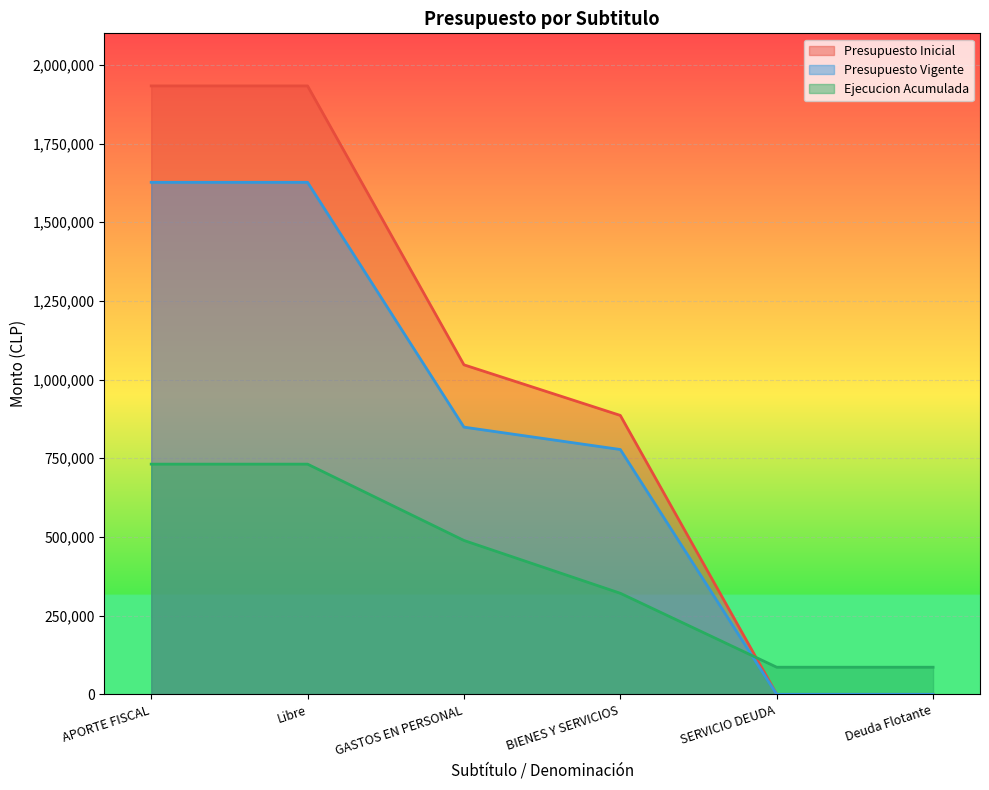

Between which two adjacent categories do Ejecucion Acumulada and Presupuesto Inicial first intersect?

BIENES Y SERVICIOS and SERVICIO DEUDA